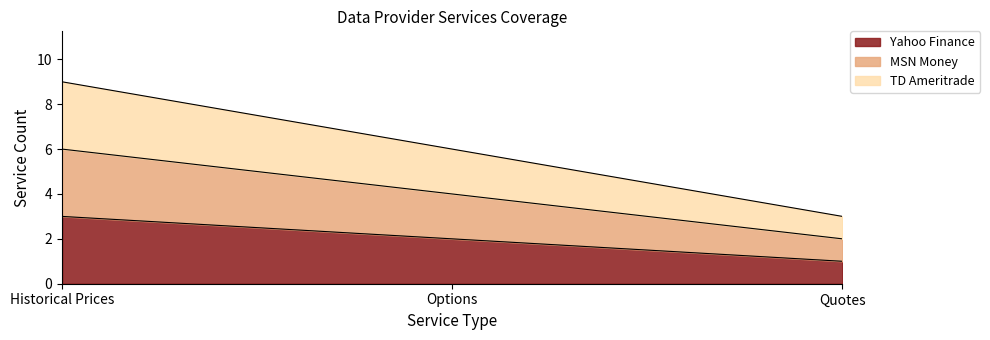

What is the label of the 1st point from the left?

Historical Prices